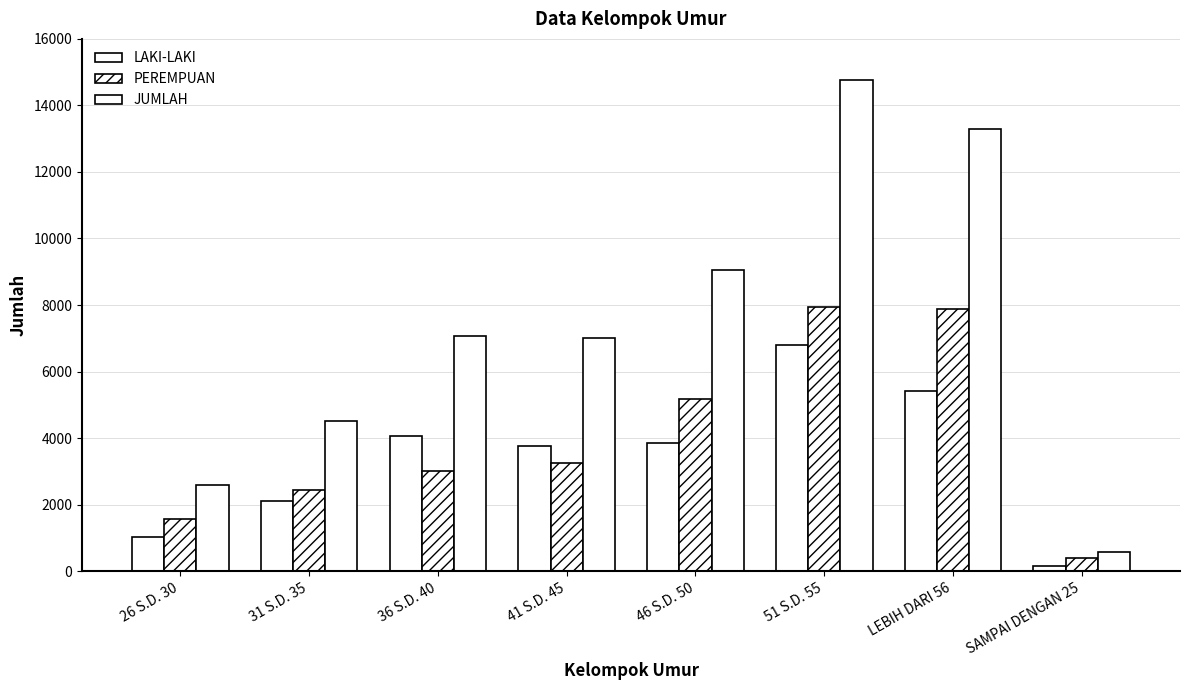

How many categories are shown in the chart?

8